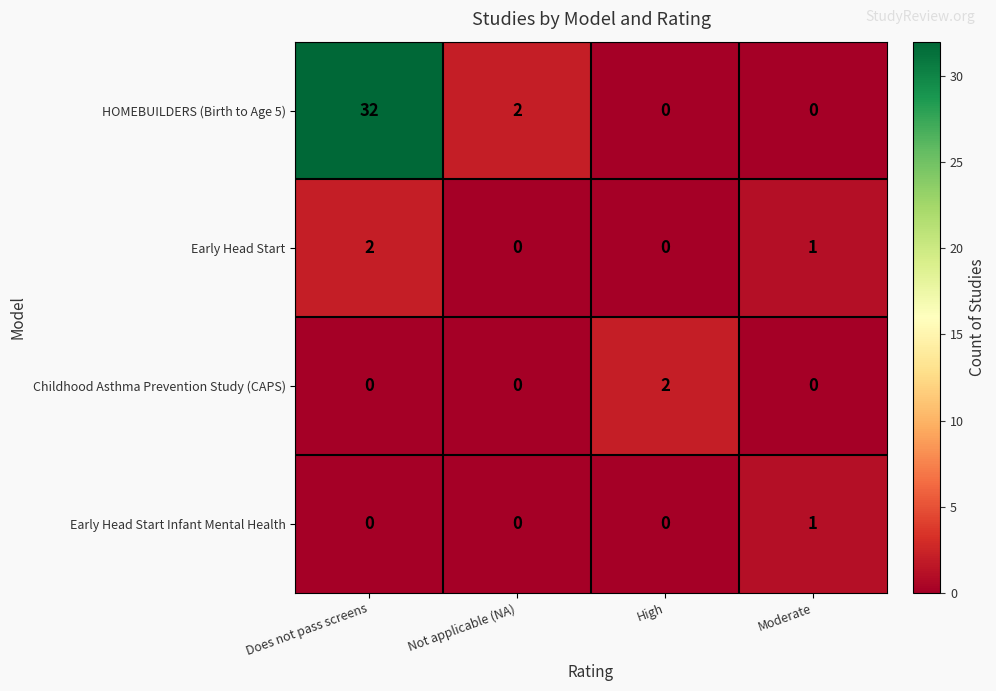

Where is Early Head Start nearest to the value 1?

Moderate